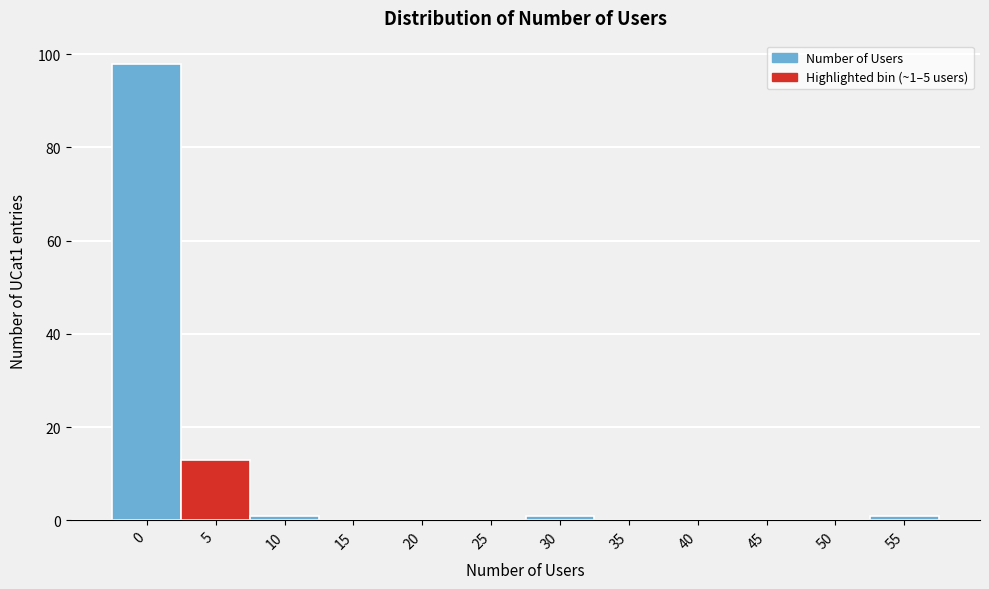

Reading left to right, transcribe all the data shown in this chart.

0=98	5=13	10=1	15=0	20=0	25=0	30=1	35=0	40=0	45=0	50=0	55=1